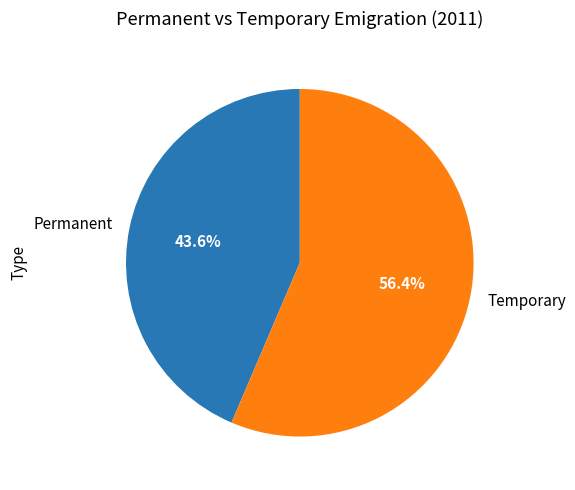

Rank the categories by value from highest to lowest.

Temporary, Permanent